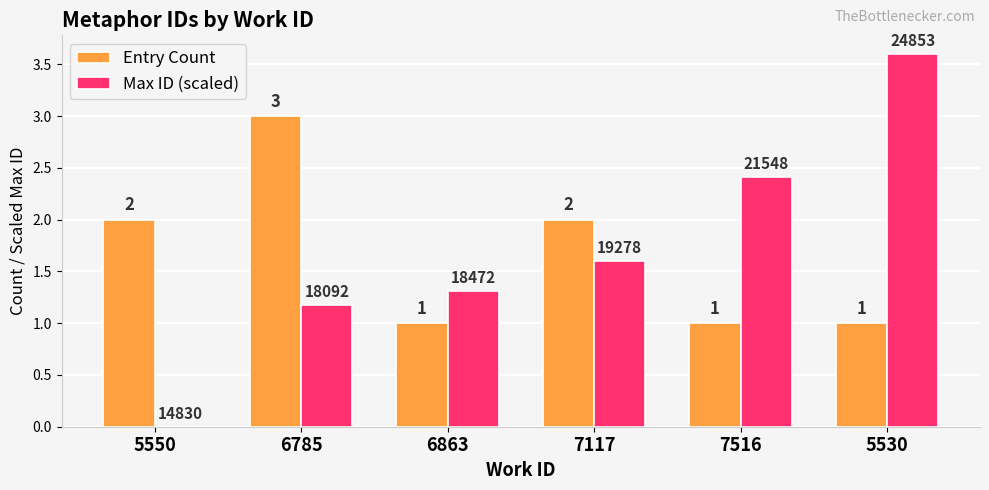

What is the average value of the Entry Count series?

1.7